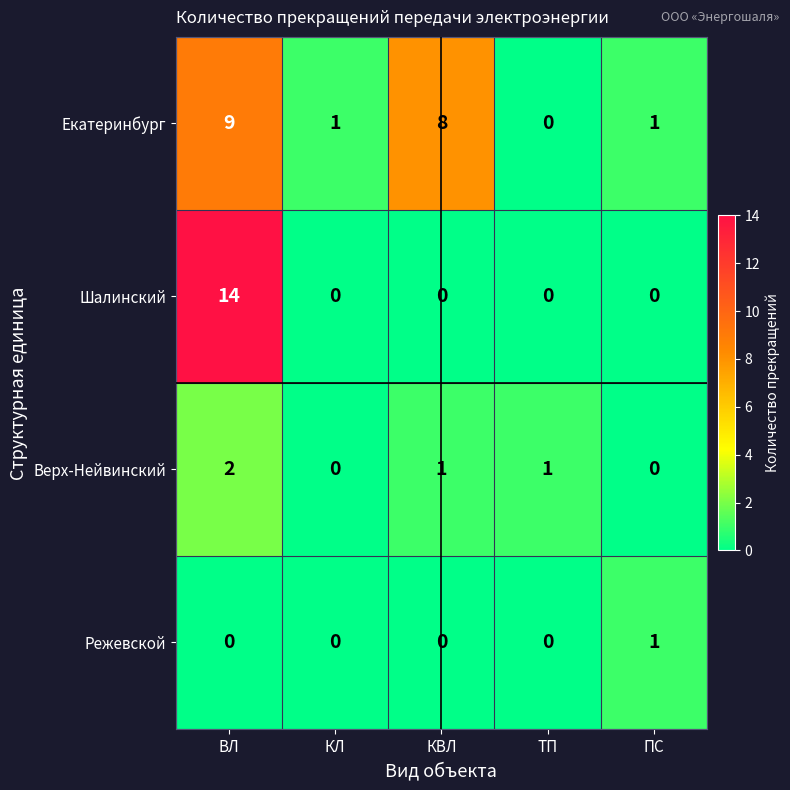

What is the average value of the Екатеринбург series?

4